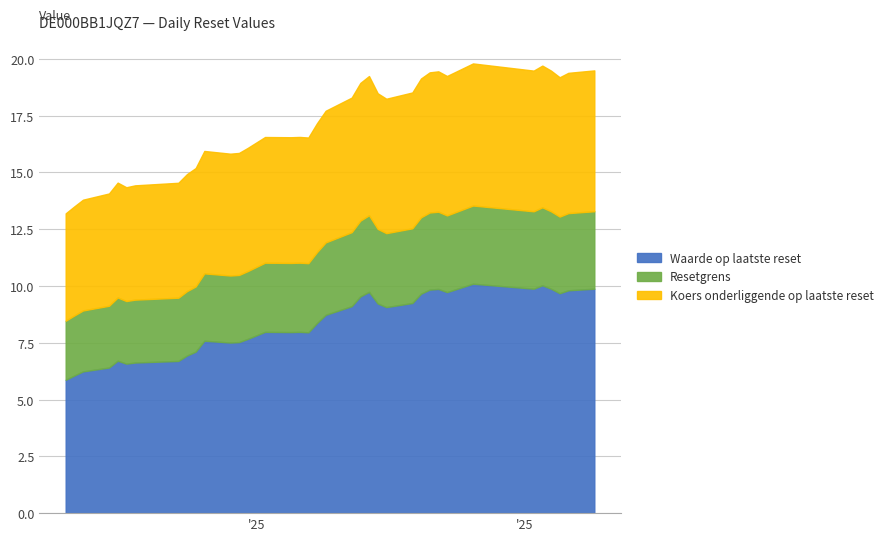

At 2025-04-28, list the series in order from smallest to largest.

Resetgrens, Koers onderliggende op laatste reset, Waarde op laatste reset